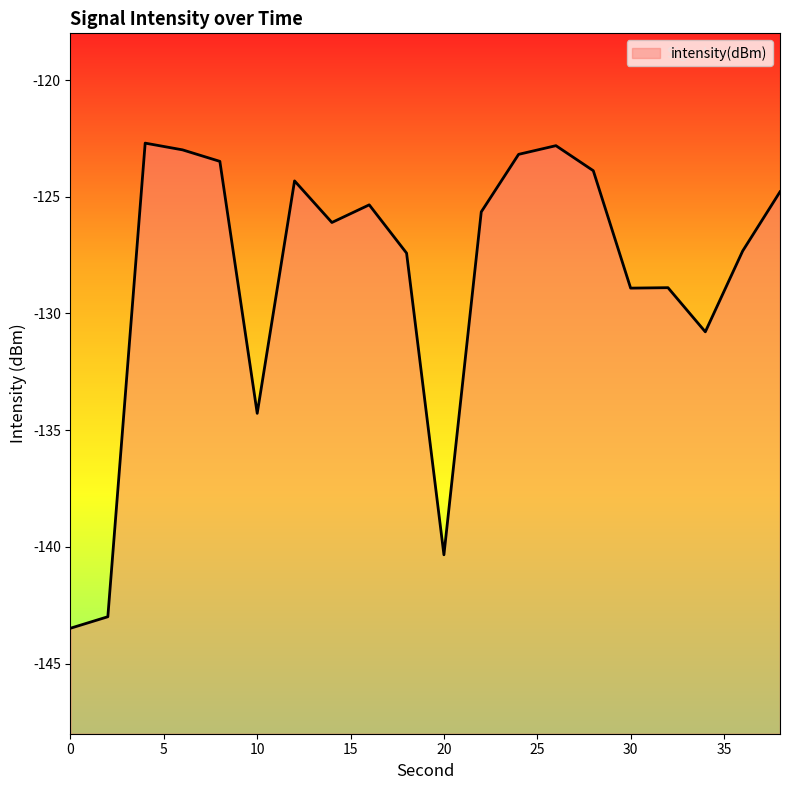

True or false: the data shows -122.8 at 26.

True